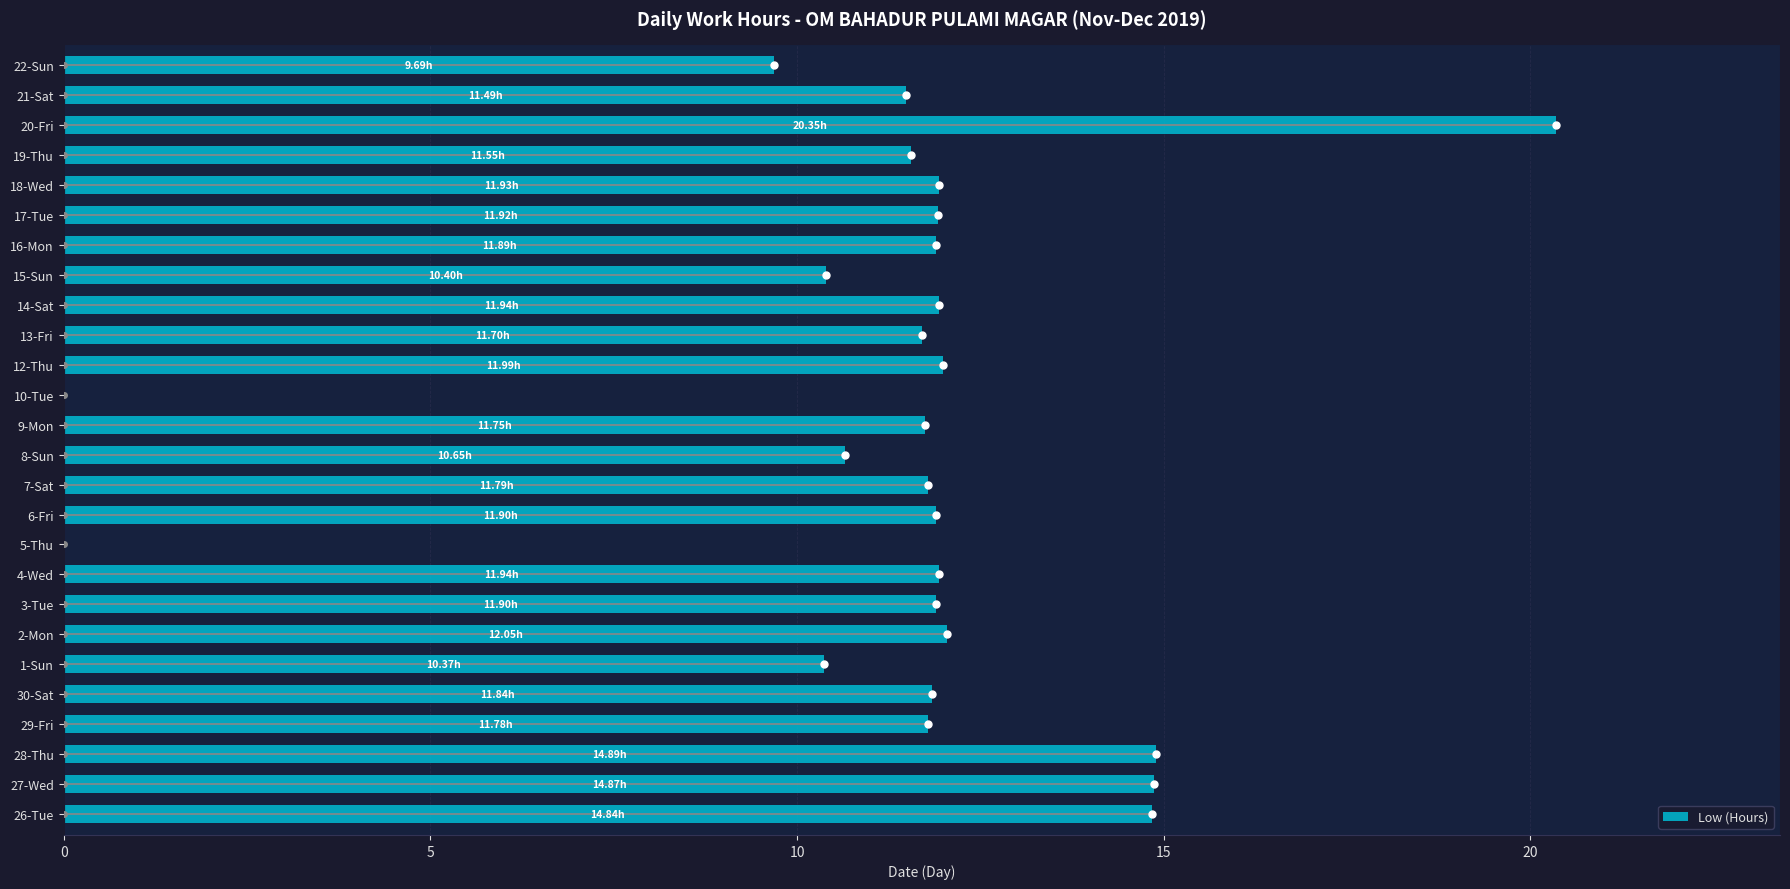

Does the chart contain any negative values?

No